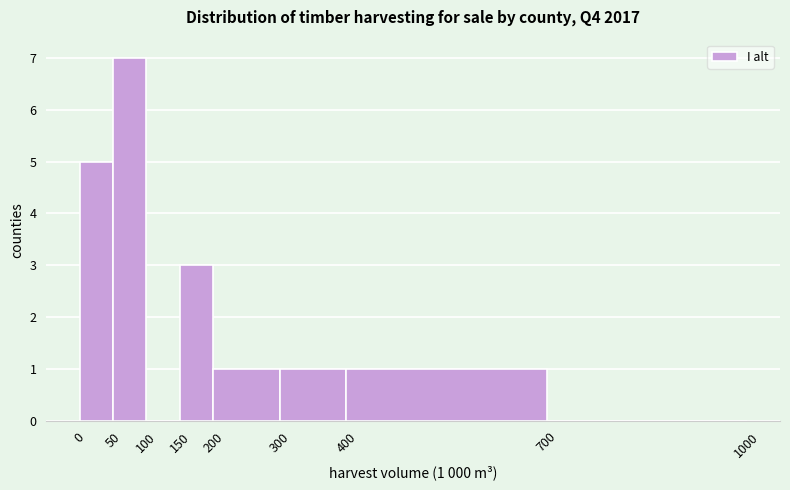

Over which range of the x-axis is the bar tallest?

50 to 100